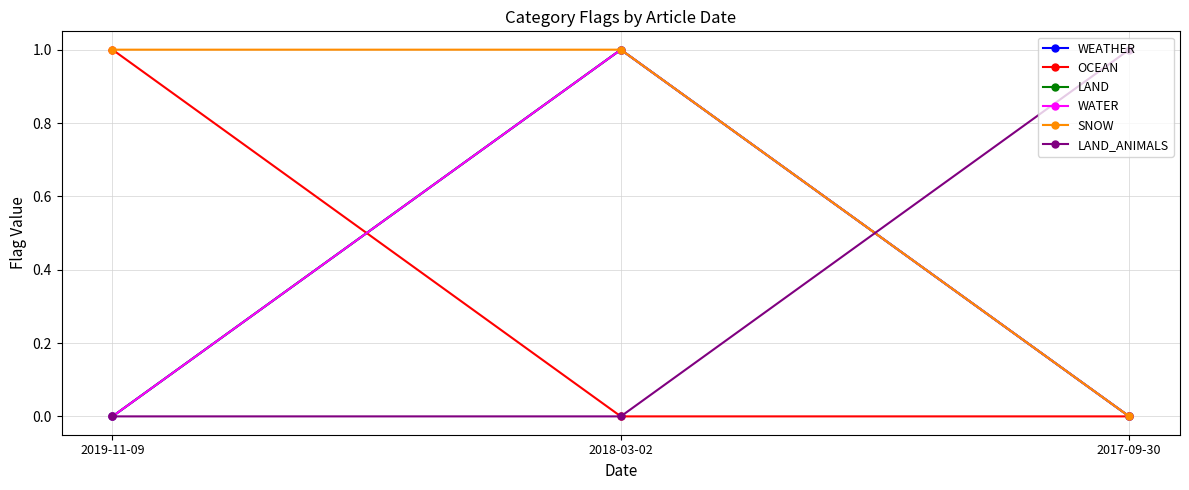

The value of SNOW at 2018-03-02 is 1. True or false?

False